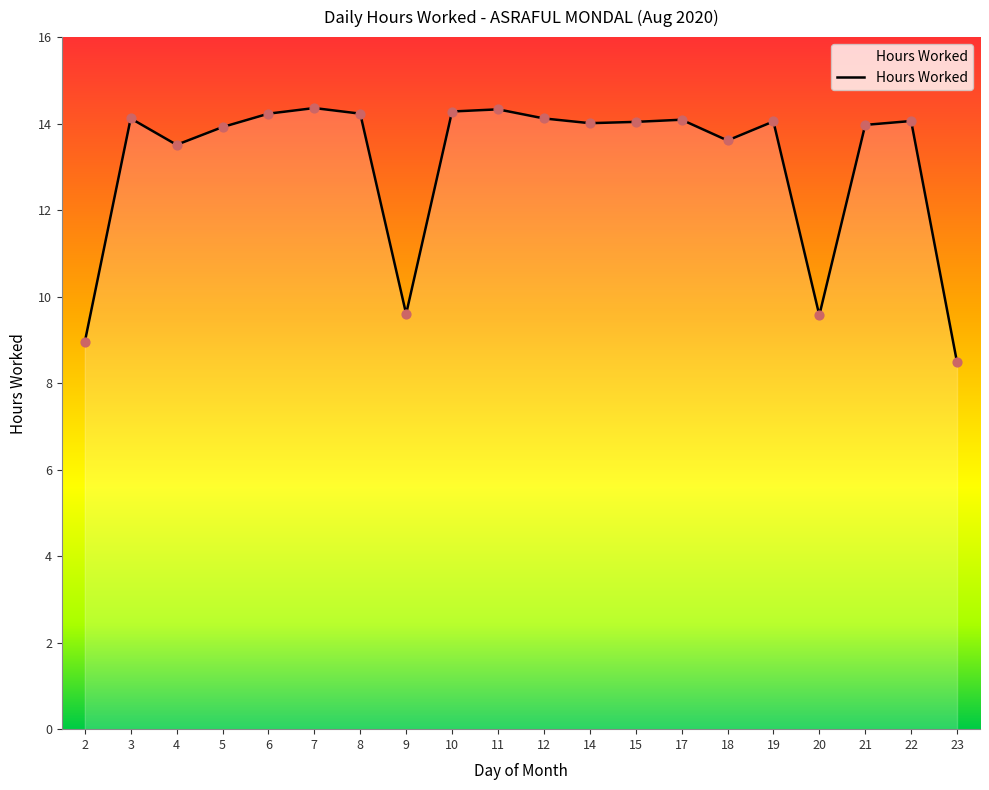

What is the change in value from 8 to 14?

-0.2